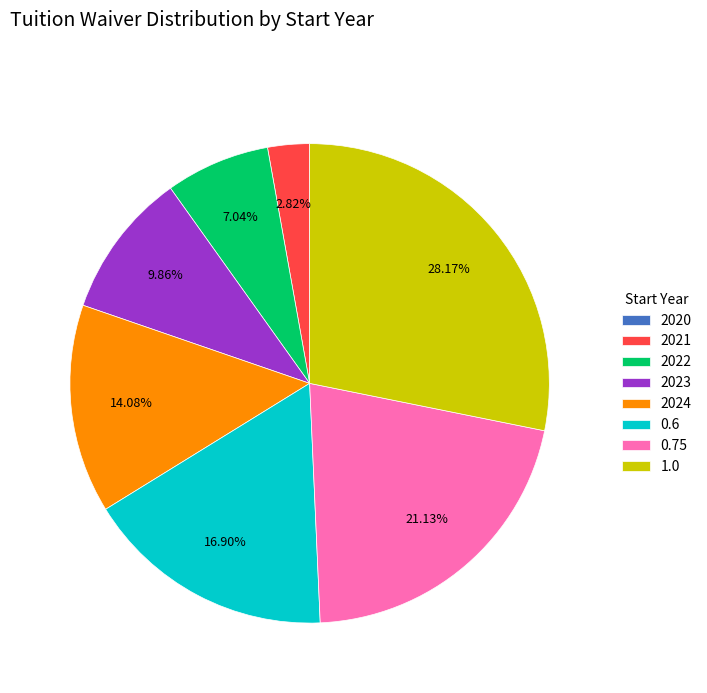

Between 2022 and 0.75, which is larger?

0.75